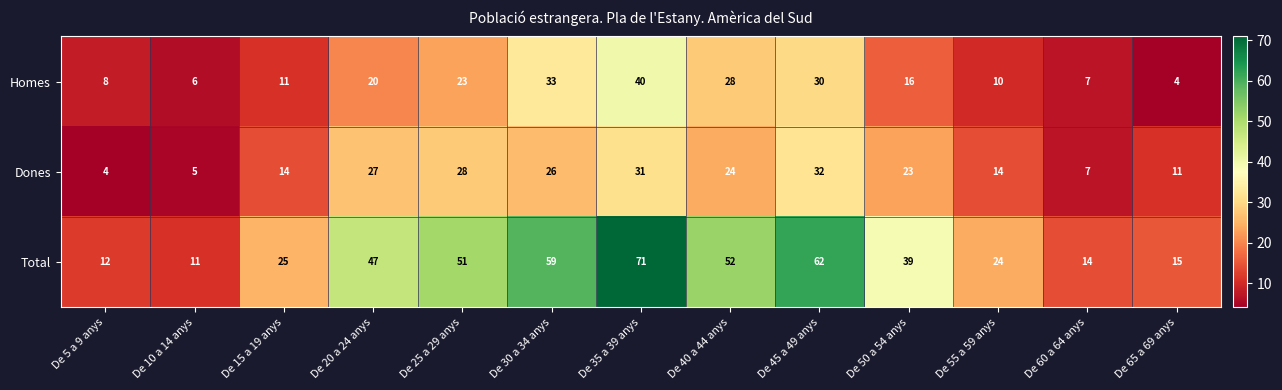

List the series in order of their peak value, highest first.

Total, Homes, Dones